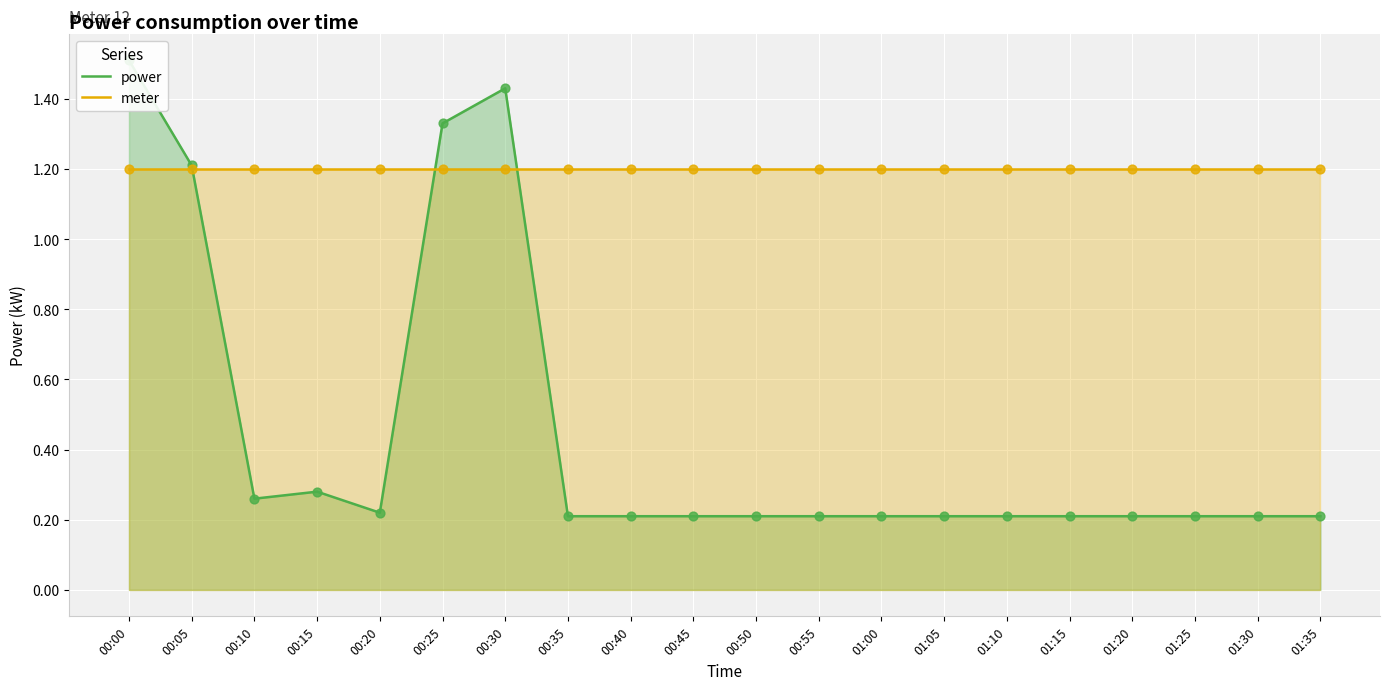

Which series has the largest Y range (max minus min)?

power